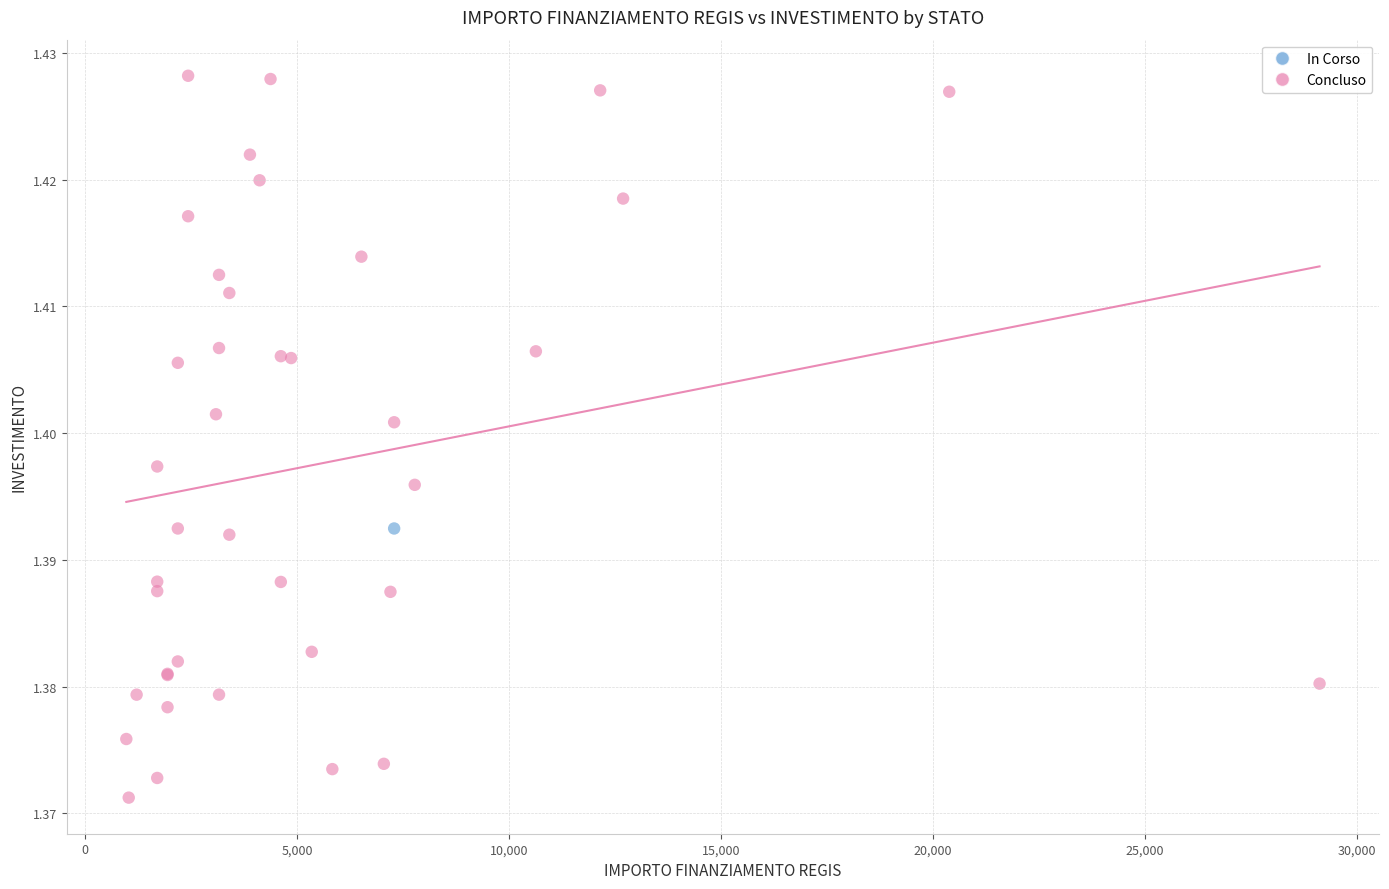

What are all the series names shown in the legend?

In Corso, Concluso